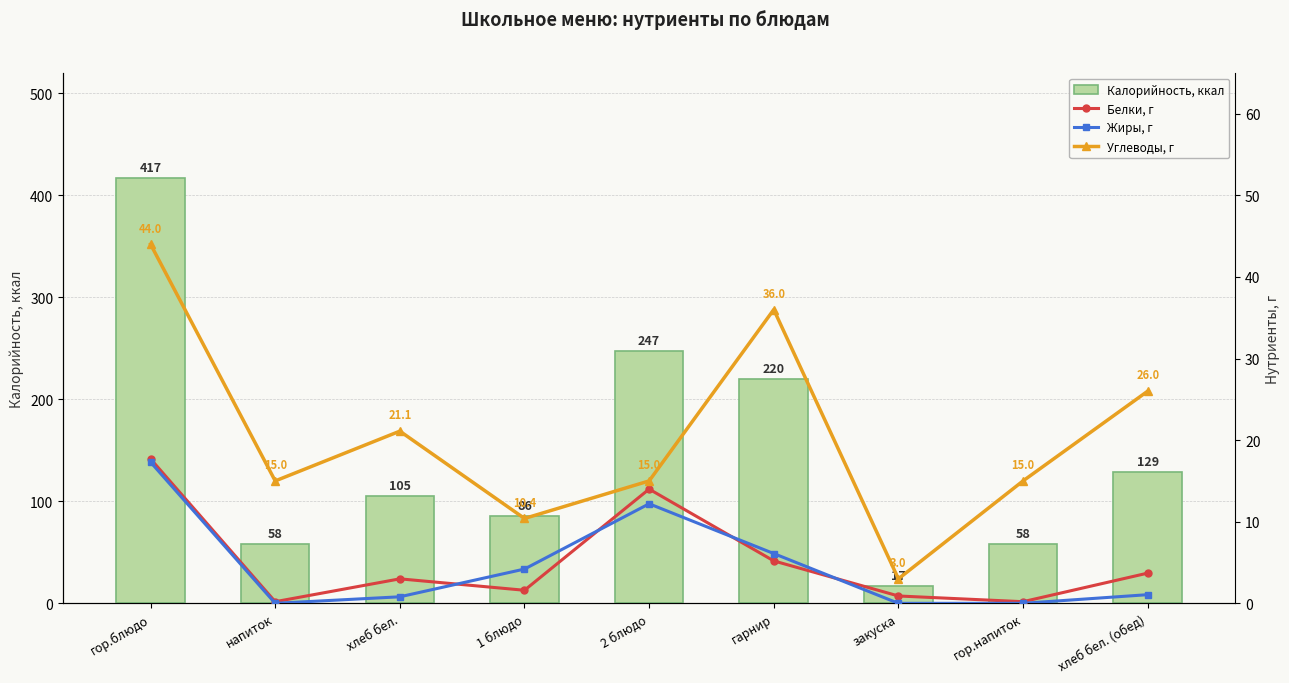

Which series changed the most between напиток and 1 блюдо?

Калорийность, ккал